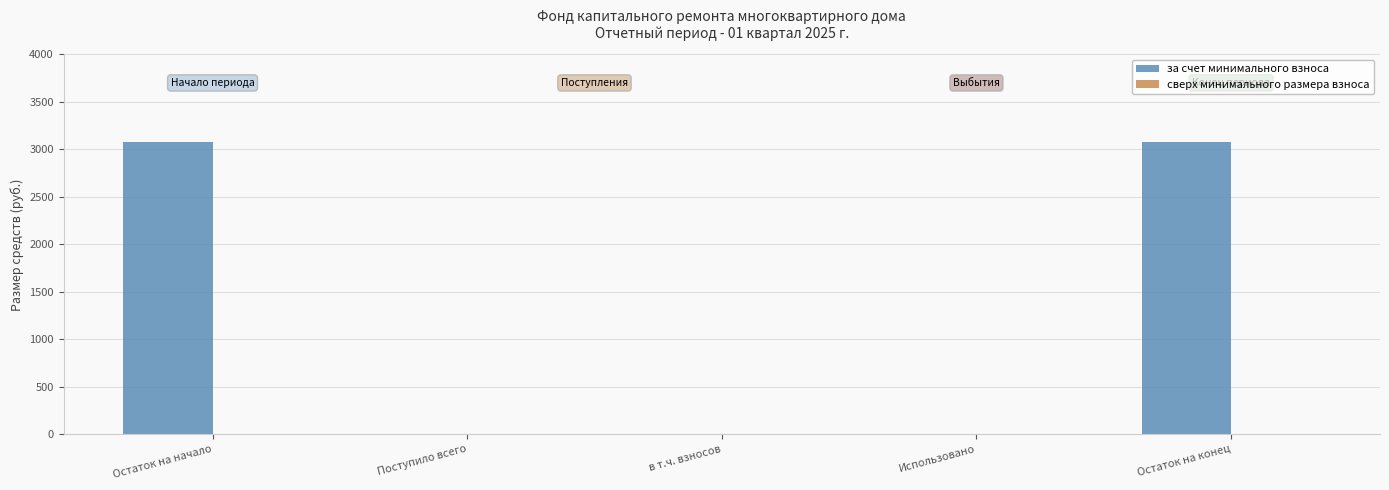

What is the sum of the values at Остаток на начало and Остаток на конец?

6153.9